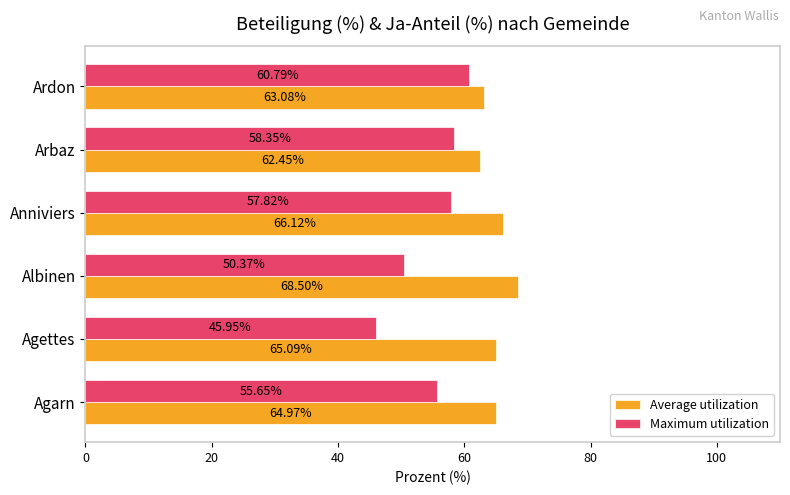

Rank the series by their maximum value, from lowest to highest.

Maximum utilization, Average utilization